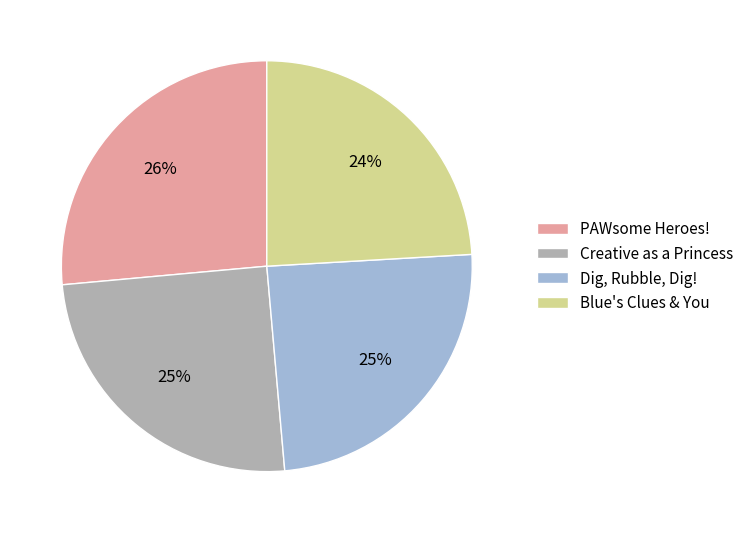

To the nearest percent, what portion does PAWsome Heroes! represent?

26%